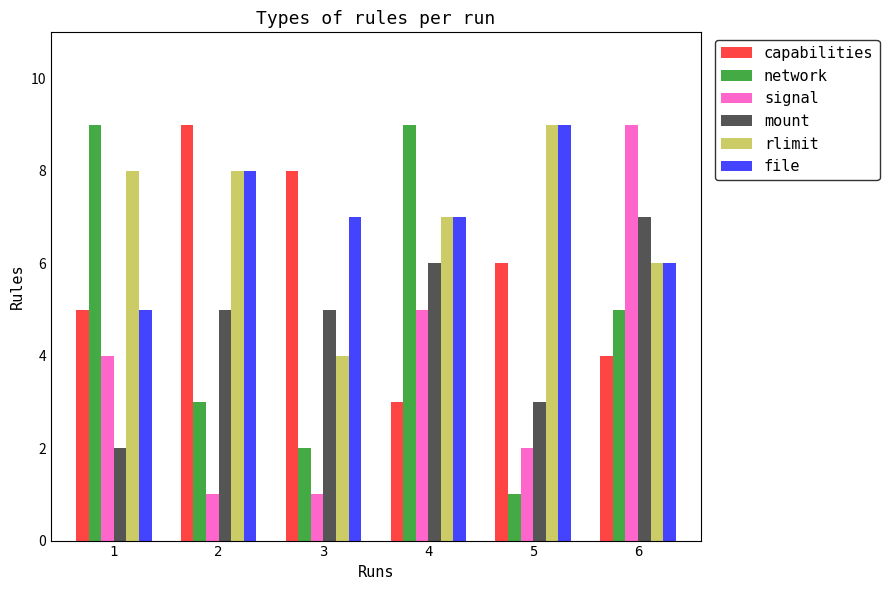

What is the sum of the capabilities values at 1 and 3?

13